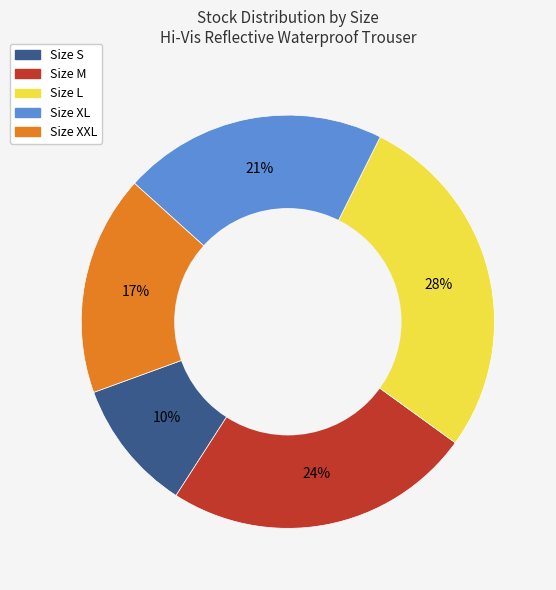

To the nearest percent, what is the average slice percentage?

20%